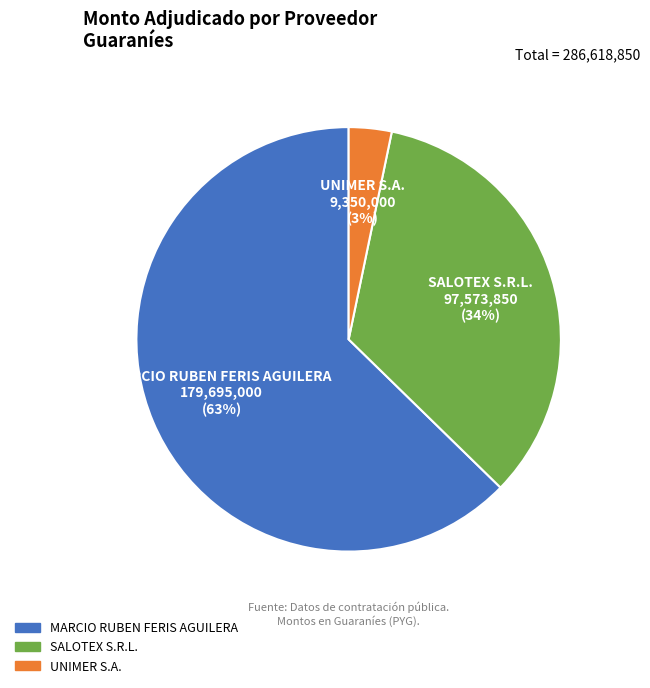

Is there a majority slice in this chart?

Yes